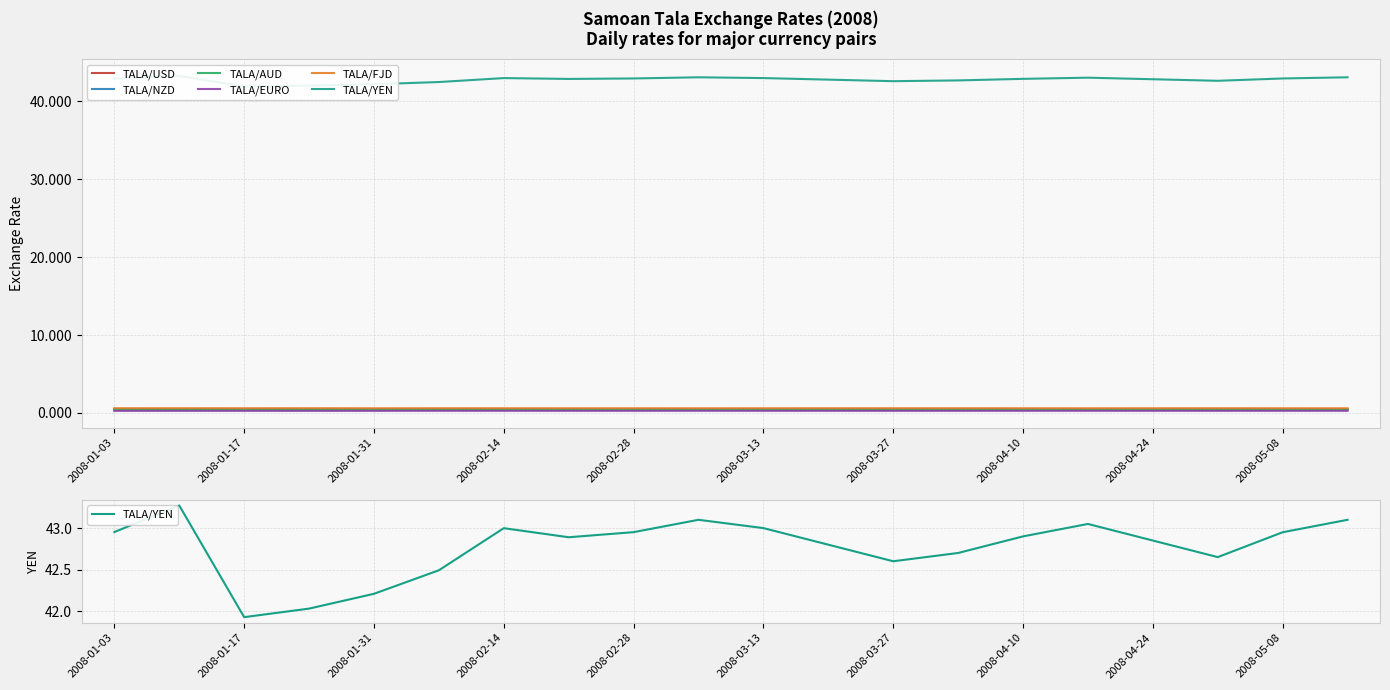

The TALA/NZD series shows 0.5 at 2008-05-08. True or false?

True